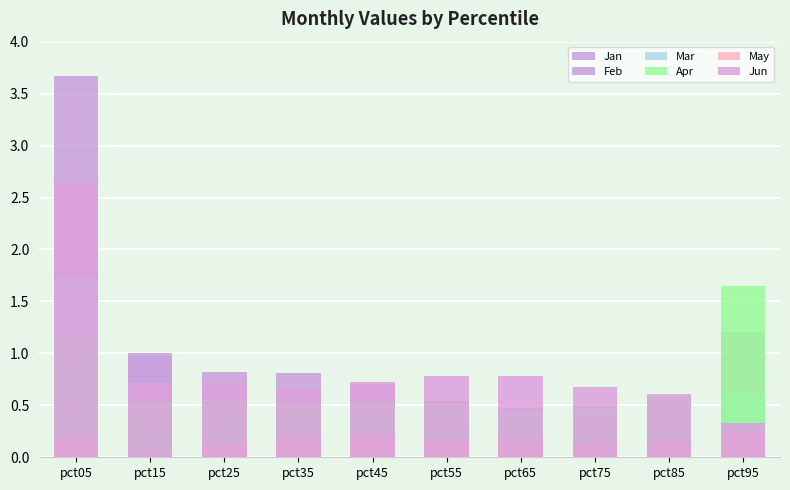

Reading left to right, what are all the values shown in this chart?

Jan: pct05=3.7	pct15=1.0	pct25=0.6	pct35=0.5	pct45=0.5	pct55=0.4	pct65=0.4	pct75=0.4	pct85=0.4	pct95=0.4
Feb: pct05=1.8	pct15=1.0	pct25=0.8	pct35=0.8	pct45=0.7	pct55=0.5	pct65=0.5	pct75=0.3	pct85=0.5	pct95=1.2
Mar: pct05=1.7	pct15=0.3	pct25=0.4	pct35=0.4	pct45=0.4	pct55=0.4	pct65=0.4	pct75=0.3	pct85=0.2	pct95=0.6
Apr: pct05=1.1	pct15=0.5	pct25=0.6	pct35=0.5	pct45=0.5	pct55=0.5	pct65=0.5	pct75=0.5	pct85=0.6	pct95=1.6
May: pct05=0.2	pct15=0.0	pct25=0.1	pct35=0.2	pct45=0.2	pct55=0.2	pct65=0.2	pct75=0.1	pct85=0.1	pct95=0.3
Jun: pct05=2.6	pct15=0.7	pct25=0.7	pct35=0.7	pct45=0.7	pct55=0.8	pct65=0.8	pct75=0.7	pct85=0.6	pct95=0.3